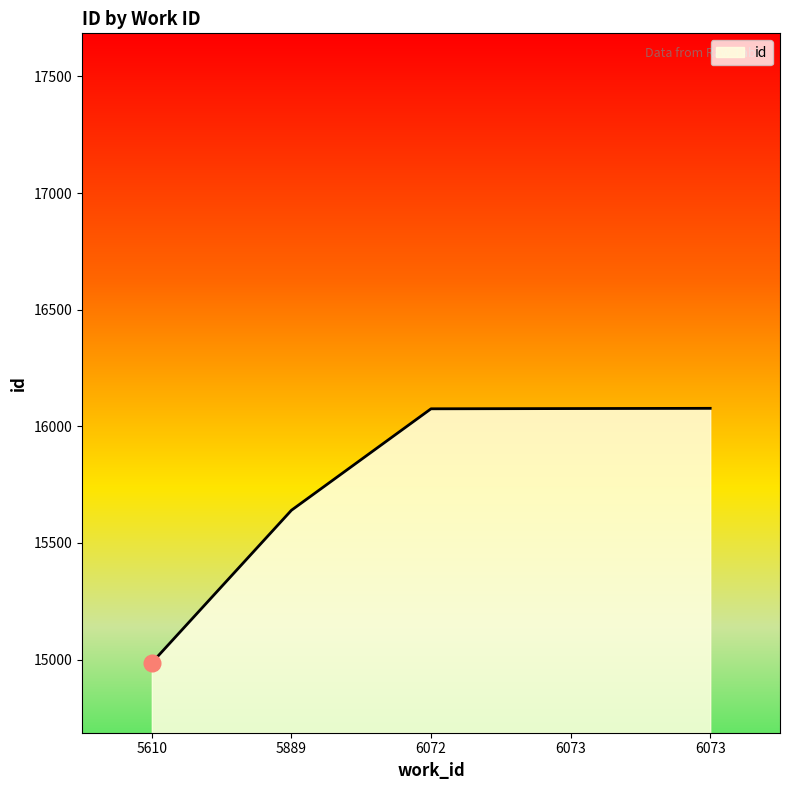

Reading right to left, transcribe all the data shown in this chart.

16077	16076	16075	15640	14986